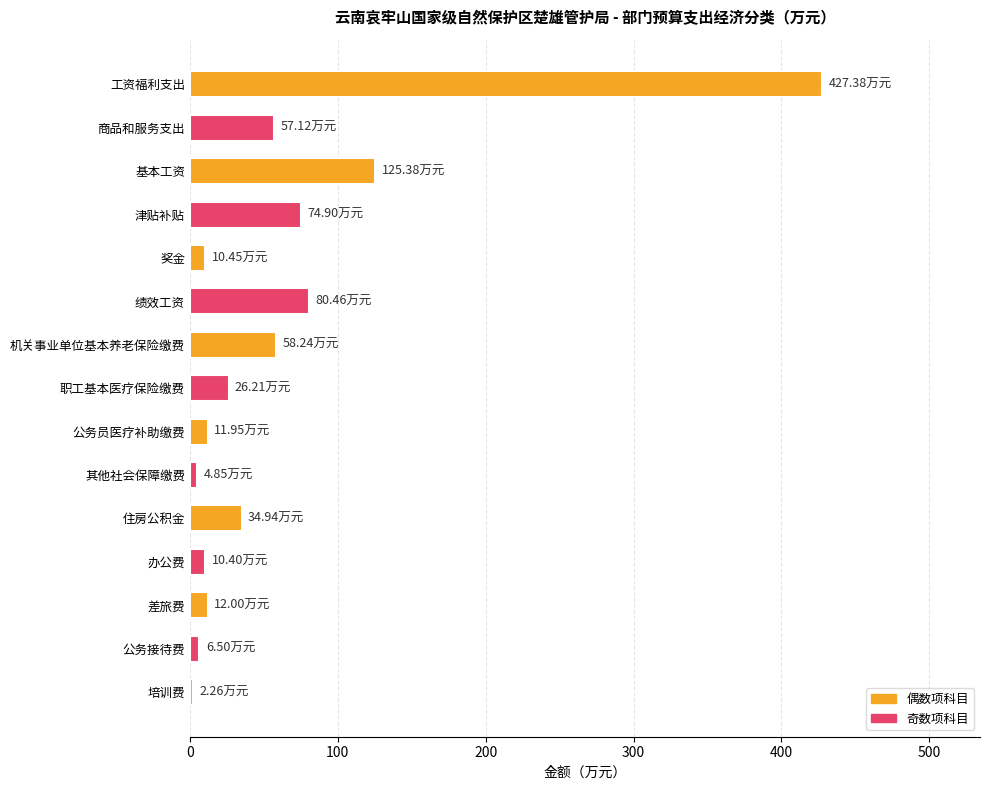

What is the difference between the maximum and second lowest values?

422.5